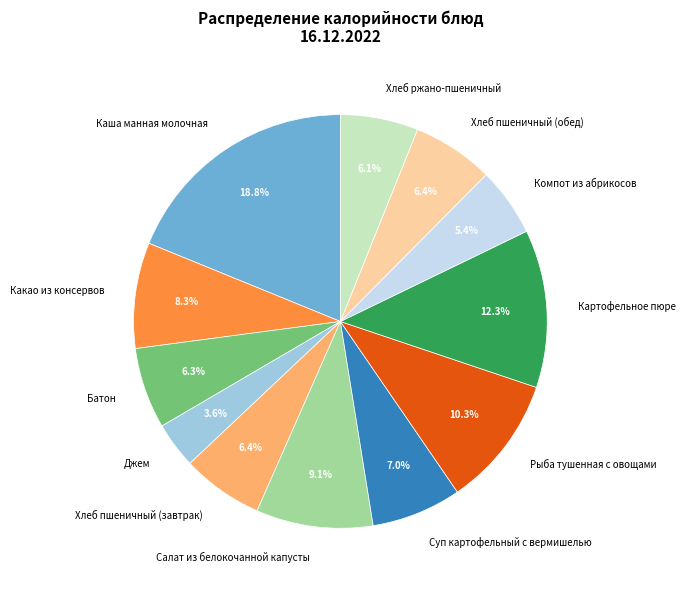

Is there any slice that represents more than half of the pie?

No